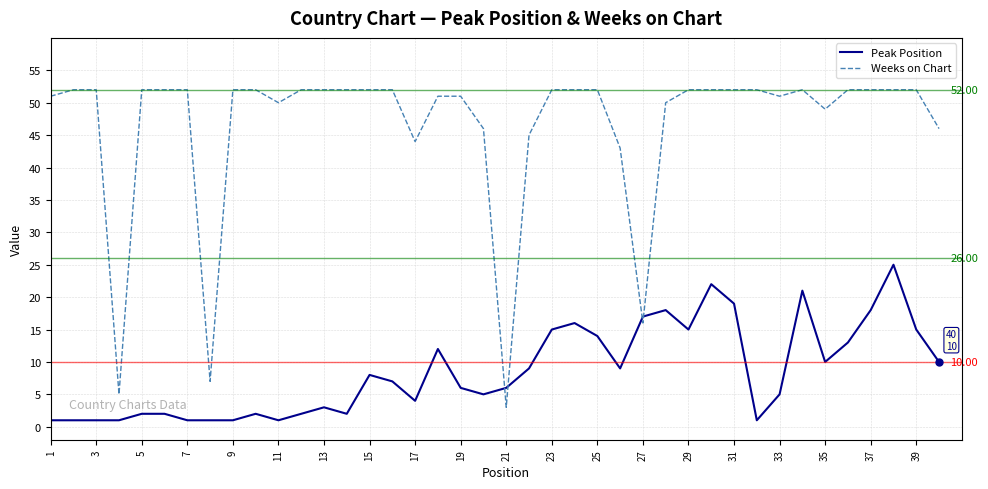

Which series has the largest total across all categories?

Weeks on Chart